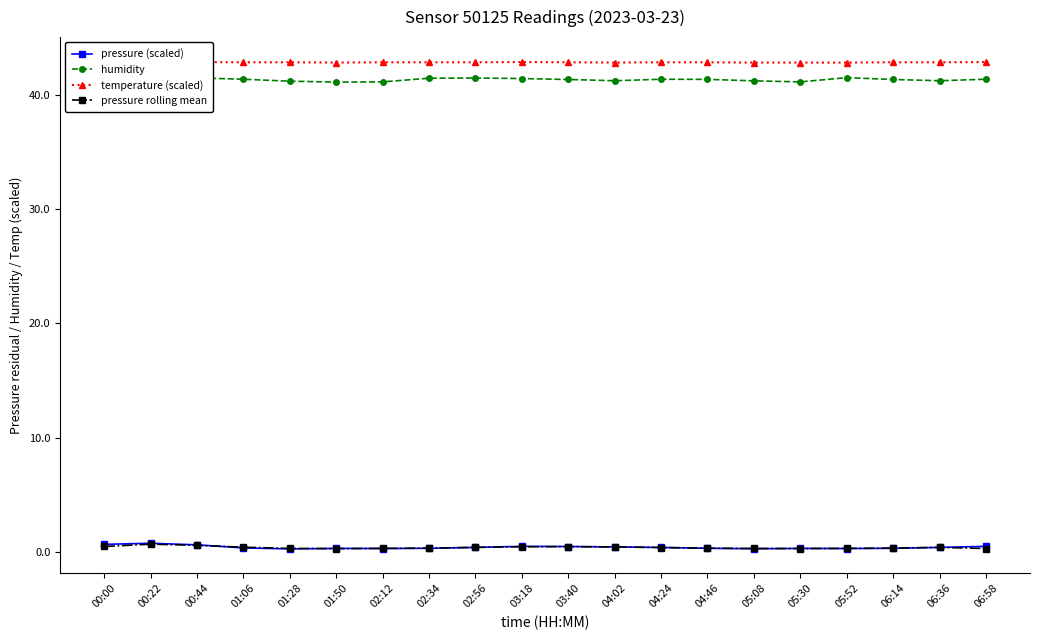

What is the label of the 1st point from the right?

06:58